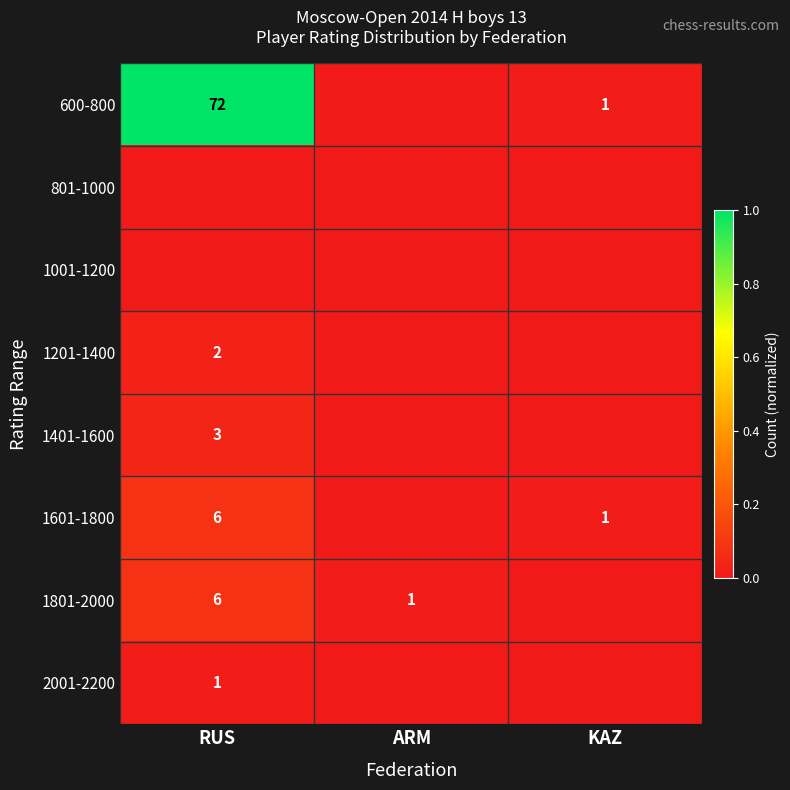

At how many categories does at least one series exceed 0?

3